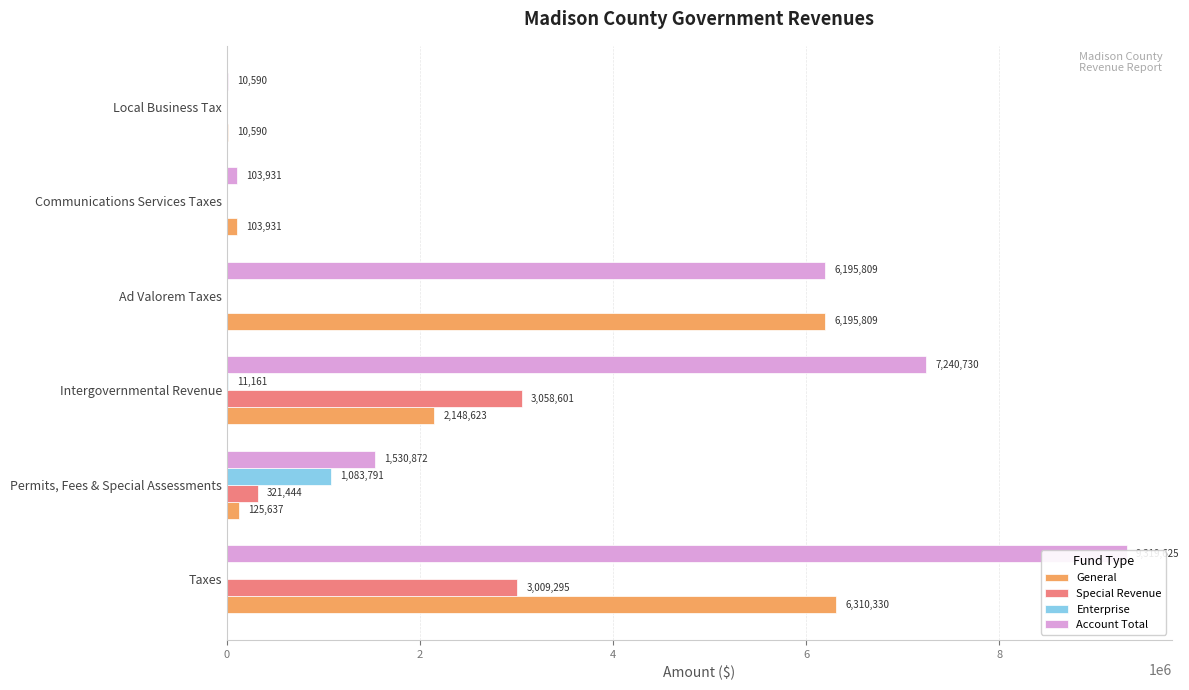

Is the value of Enterprise at Ad Valorem Taxes greater than the value of Special Revenue at Communications Services Taxes?

No